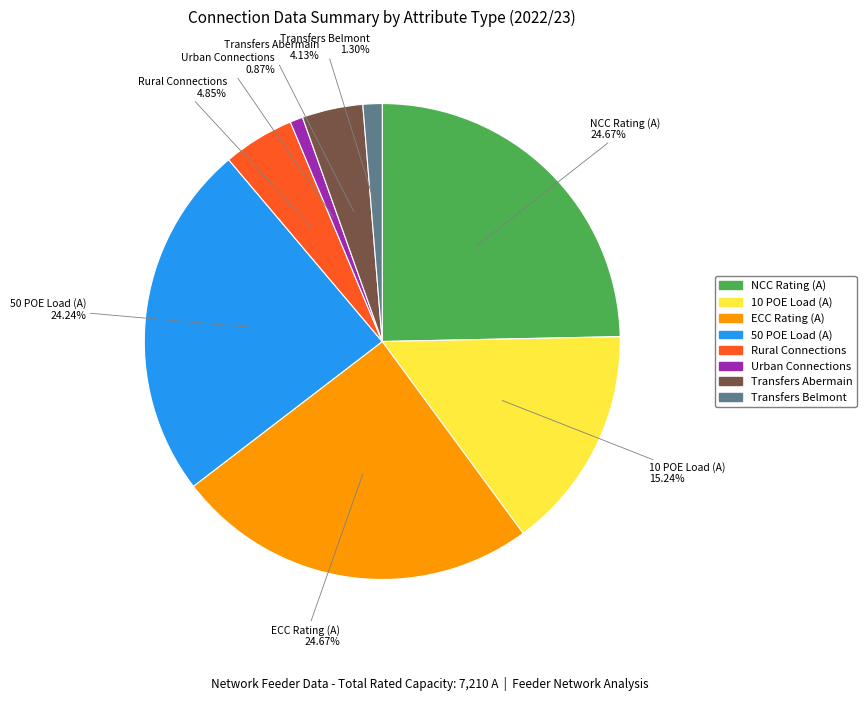

Is there any slice that represents more than half of the pie?

No